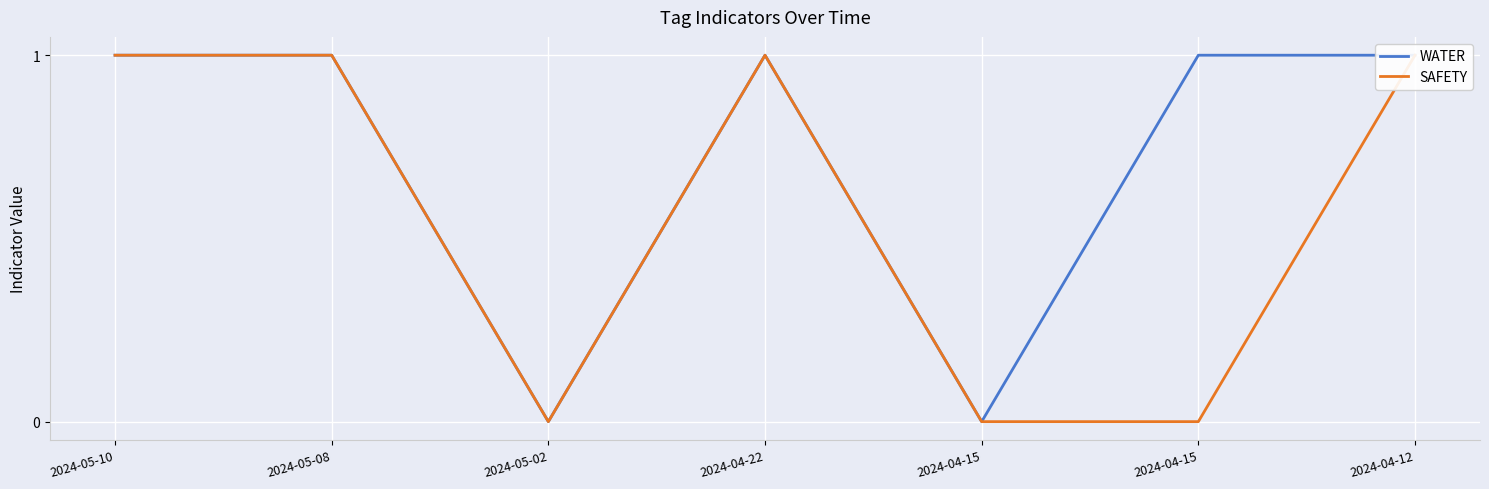

Rank the series at 2024-04-22 from highest to lowest value.

WATER, SAFETY